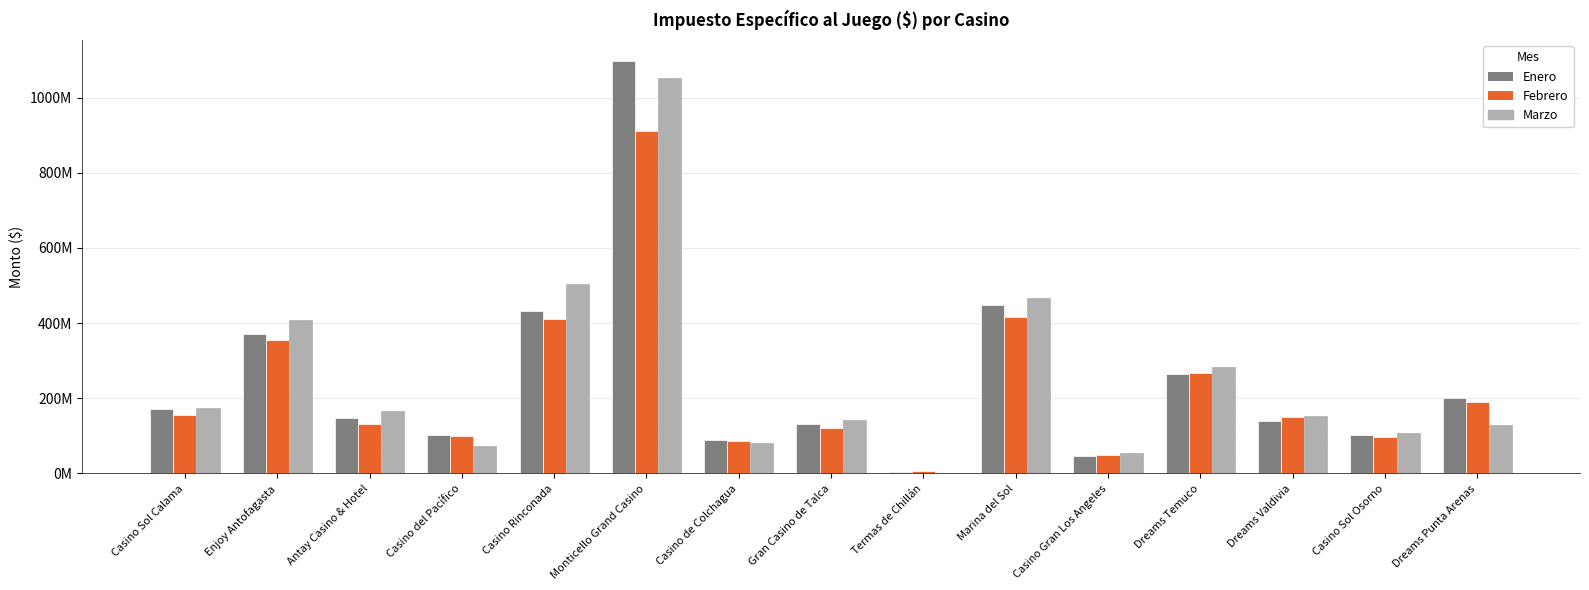

Reading left to right, list all the values displayed in this chart.

Enero: 172337717	370111334	148435249	102406868	433064315	1097452068	89411422	130842466	5100935	447667573	46775336	265239252	139712483	101794227	199744029
Febrero: 155642923	353992924	132181385	100152002	409755588	910041024	86968118	120338718	6757645	415142365	49732570	266290093	150784868	98197825	190756229
Marzo: 174451045	408479583	166222307	73043648	504021587	1052584373	82381590	143283433	2485933	465566361	55013128	283696286	152085419	108070510	128100453